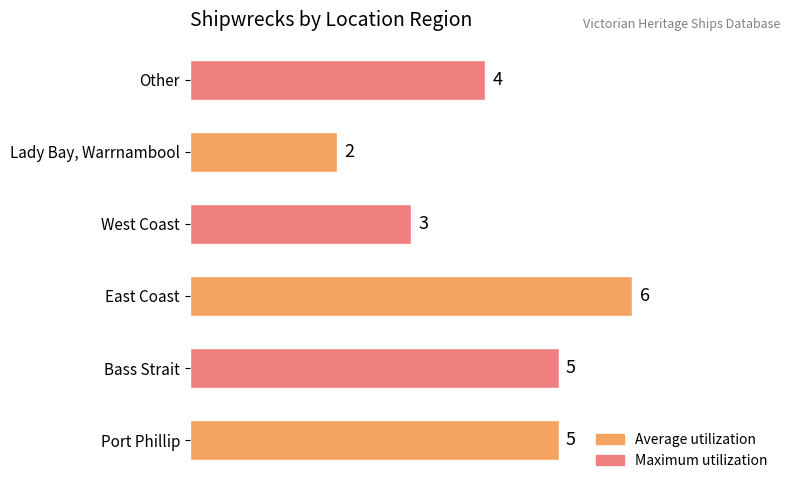

What is the difference between the maximum and minimum values?

4